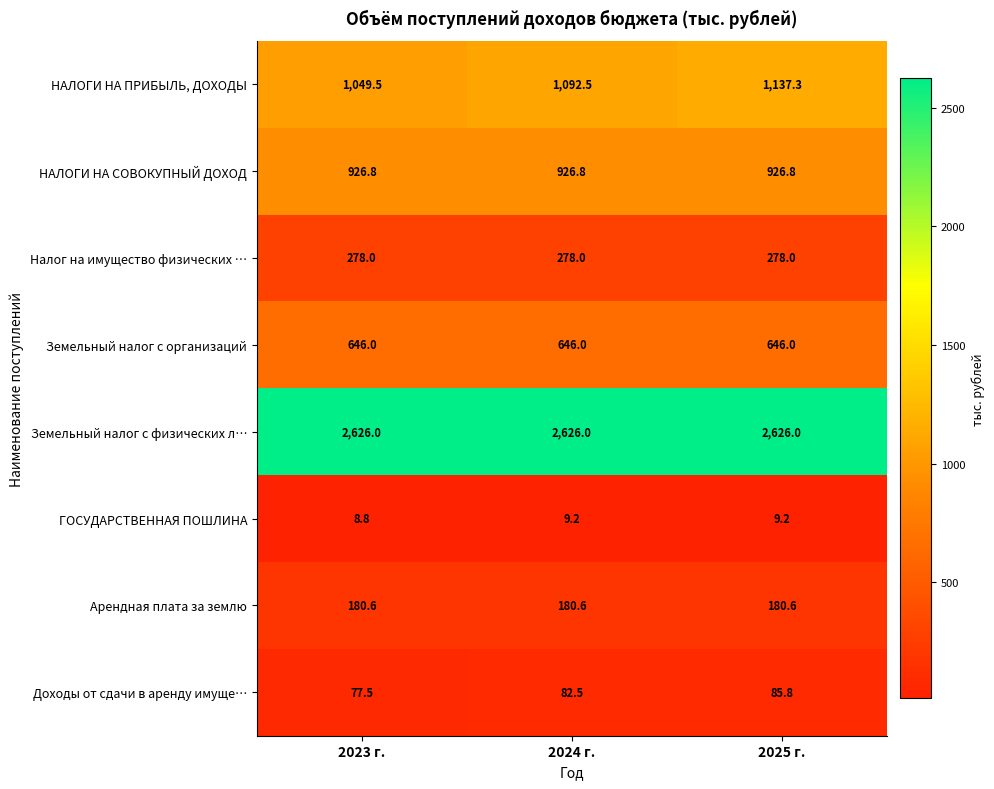

What is the sum of all Земельный налог с физических л… values?

7878.0